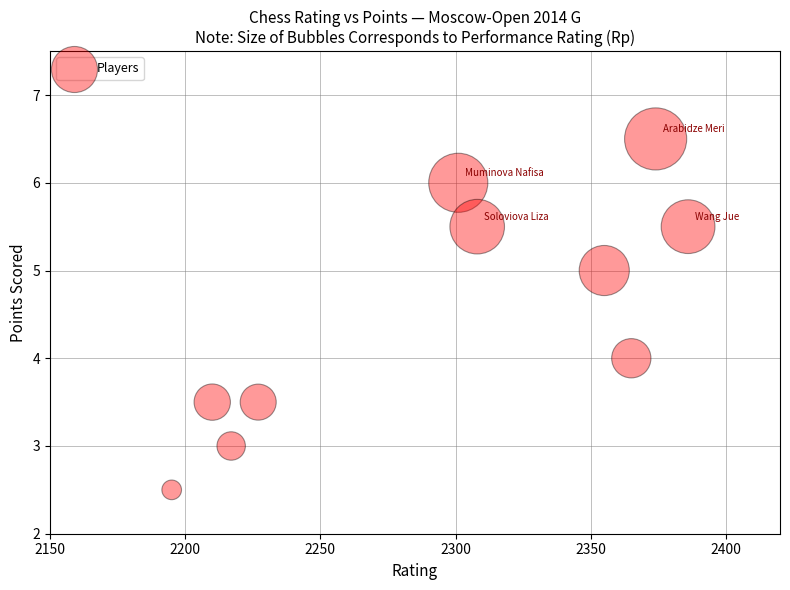

What is the average Y value?

4.5